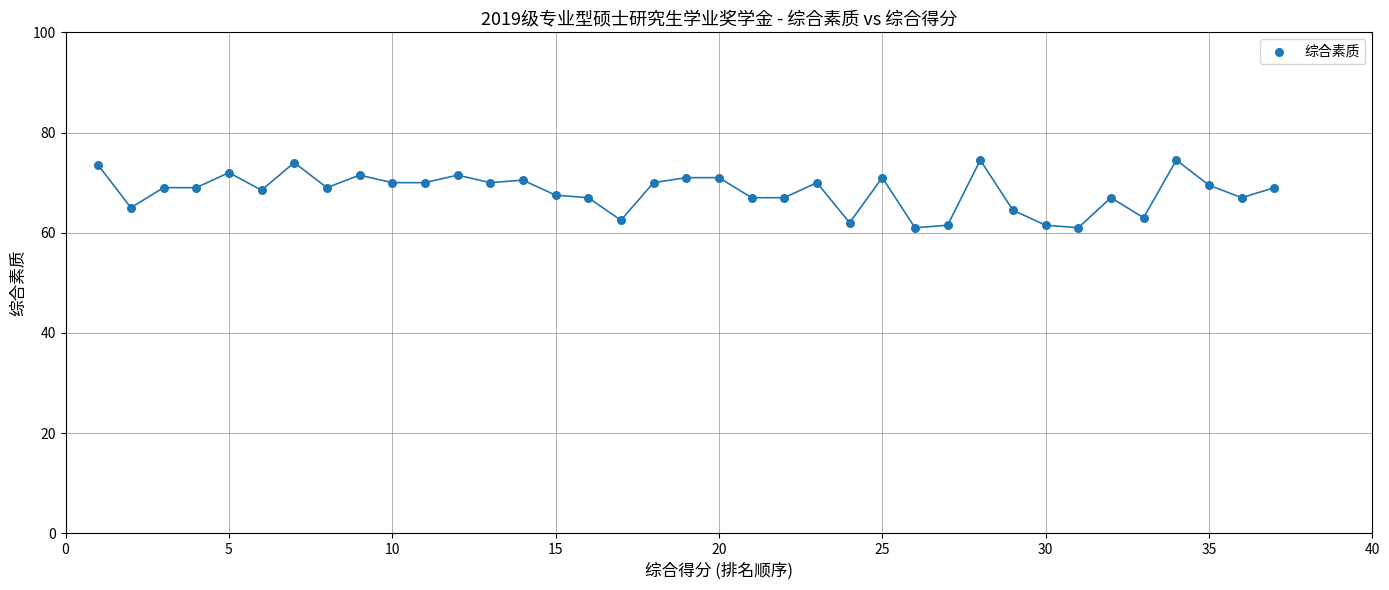

What is the range of Y values (max minus min)?

13.5